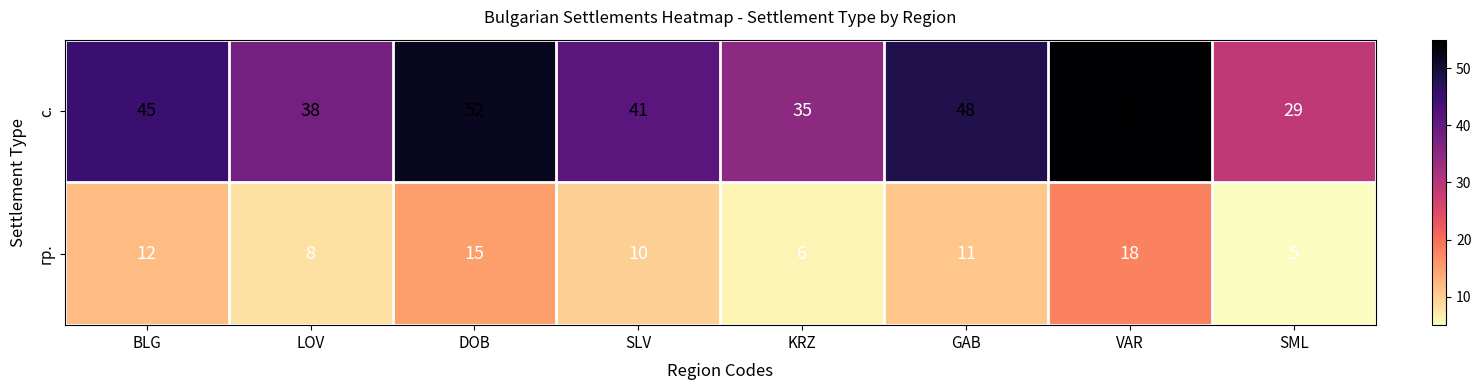

Between DOB and KRZ, which series saw the biggest shift?

с.